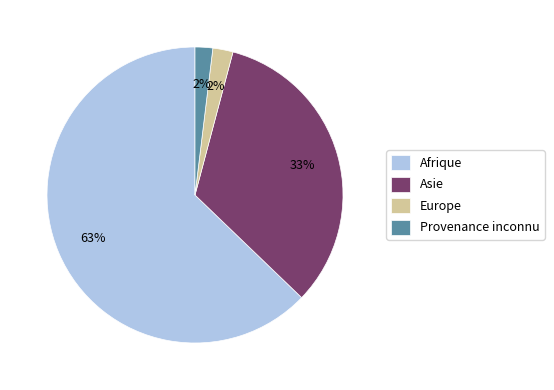

Count the number of slices in the pie.

4